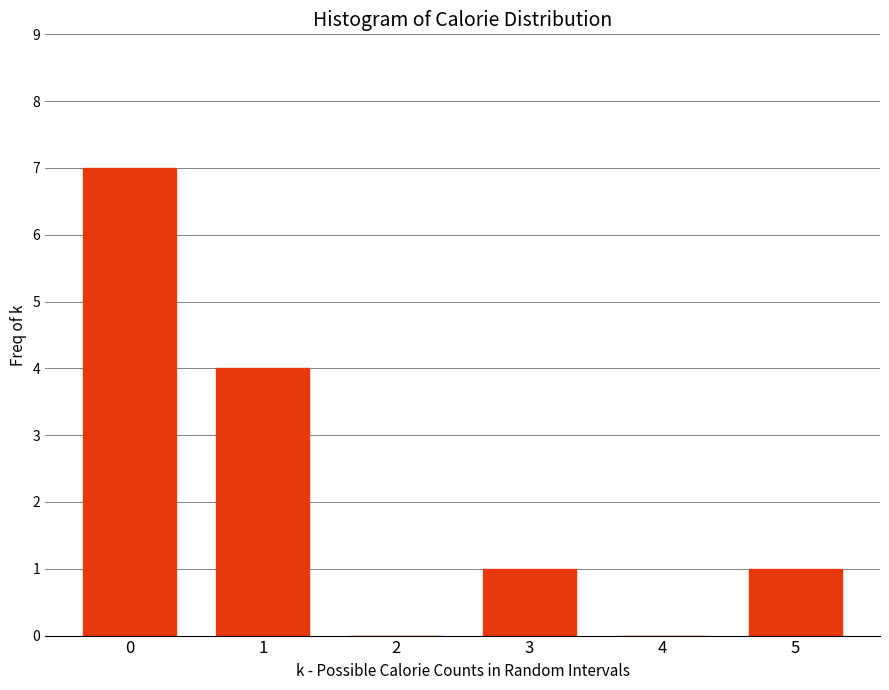

Reading left to right, list all the values displayed in this chart.

0=7	1=4	2=0	3=1	4=0	5=1